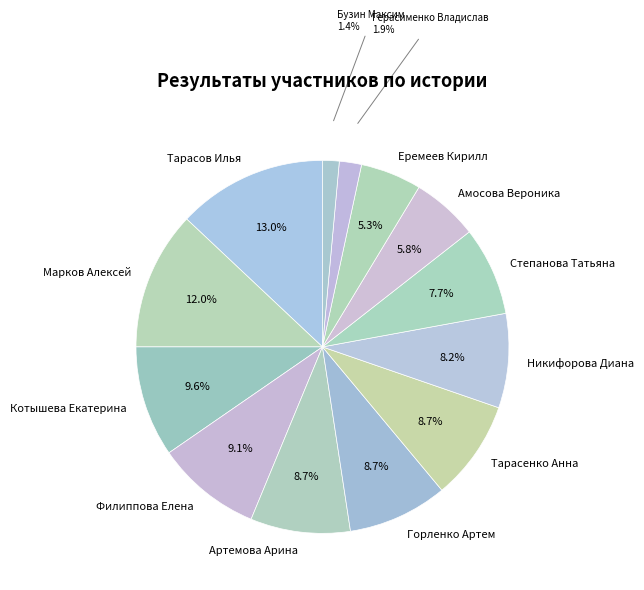

Is the sum of Тарасов Илья and Герасименко Владислав greater than half?

No